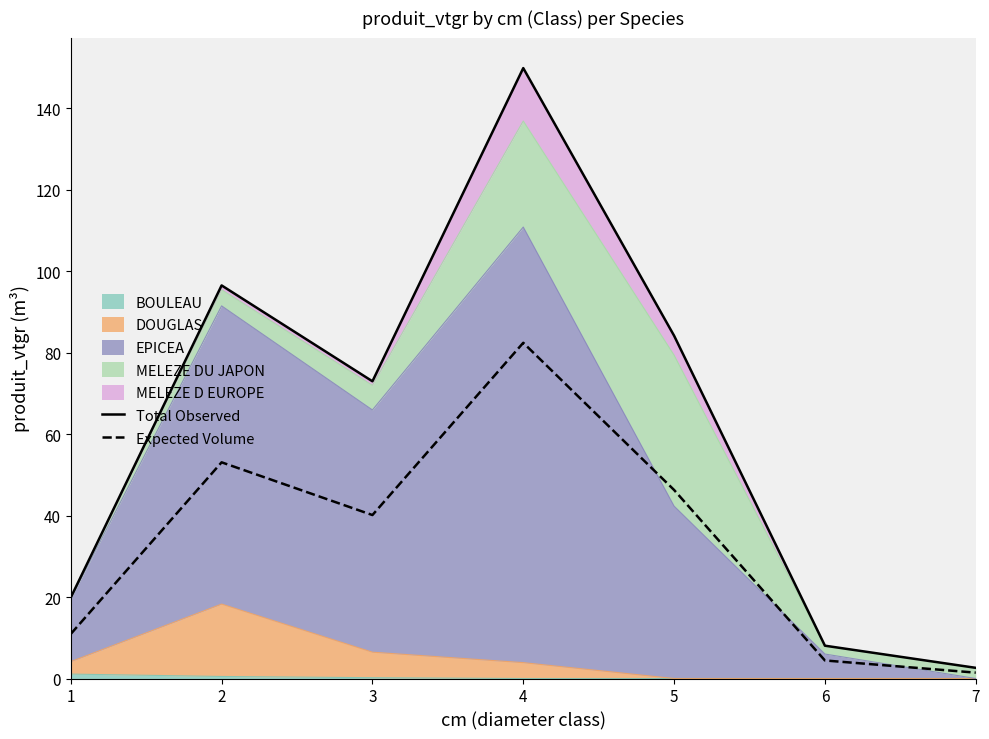

Which series has the largest total across all categories?

Total Observed